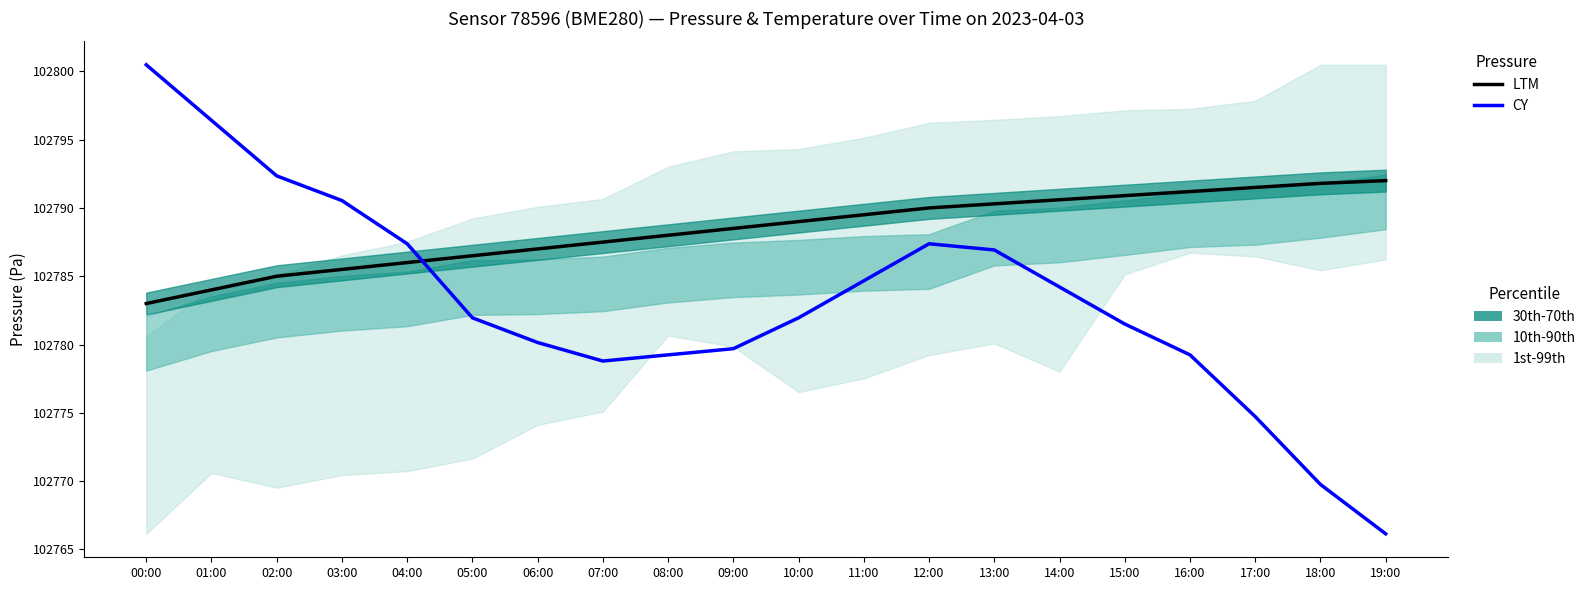

Rank the series by their maximum value, from lowest to highest.

LTM (Pressure Median), CY (Temperature)